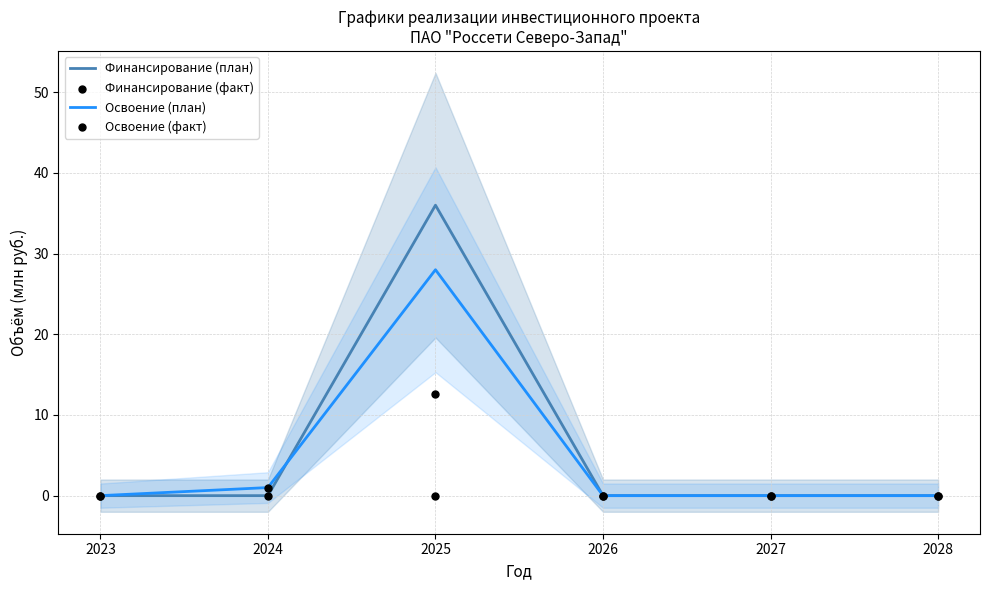

Which series has the largest total across all categories?

Финансирование (план)